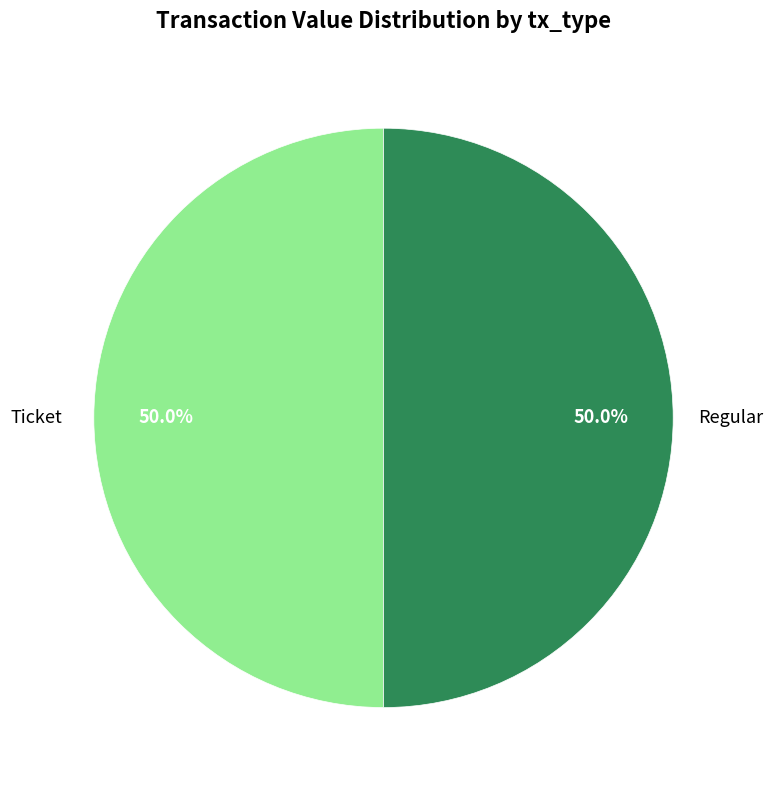

What is the ratio of the value at Ticket to the value at Regular?

1.0